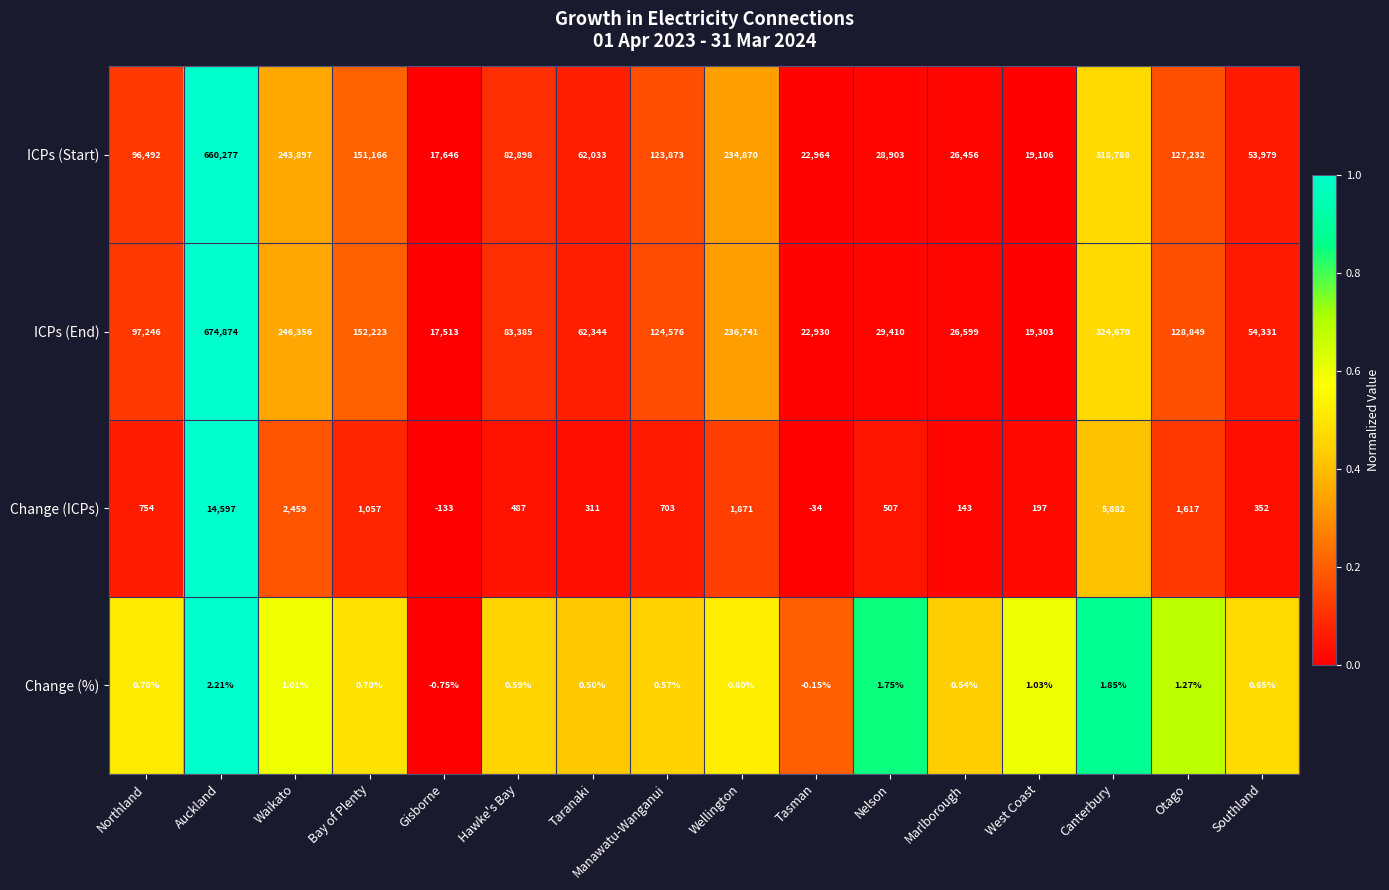

At which label is ICPs (End) closest to 346193?

Canterbury